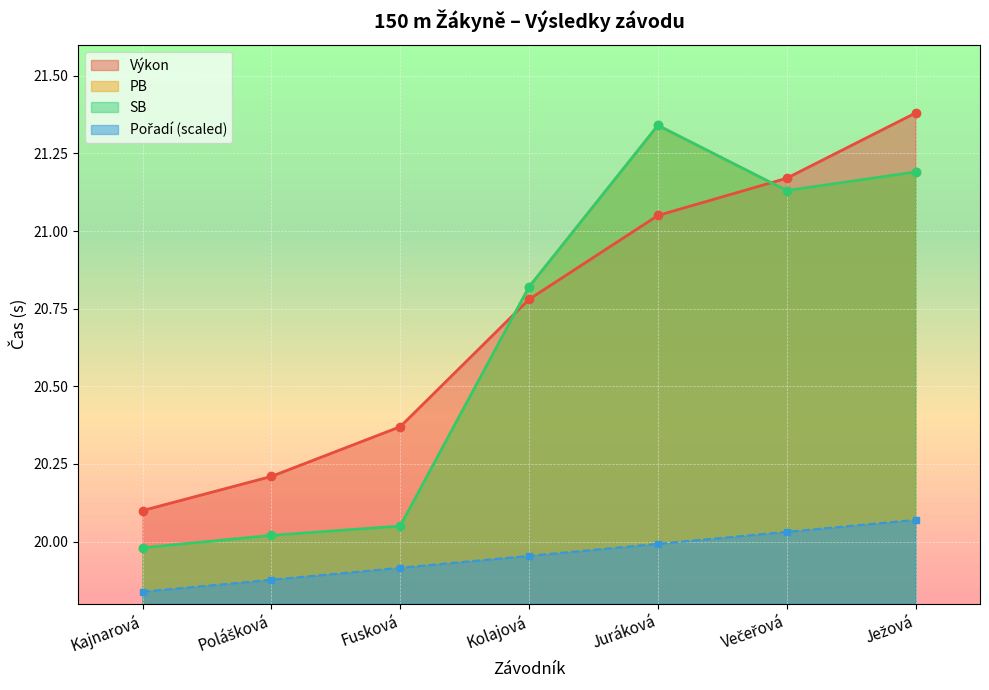

What is the total value across all series at Ježová?

83.8